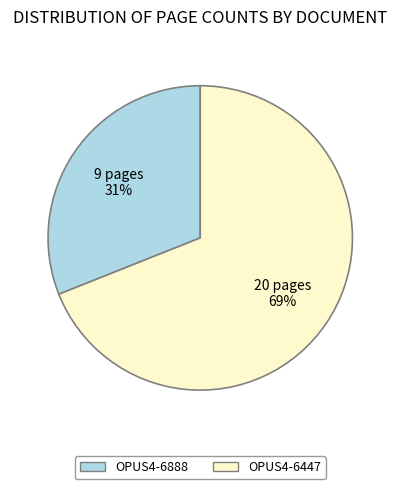

Rank the categories by value from lowest to highest.

OPUS4-6888, OPUS4-6447